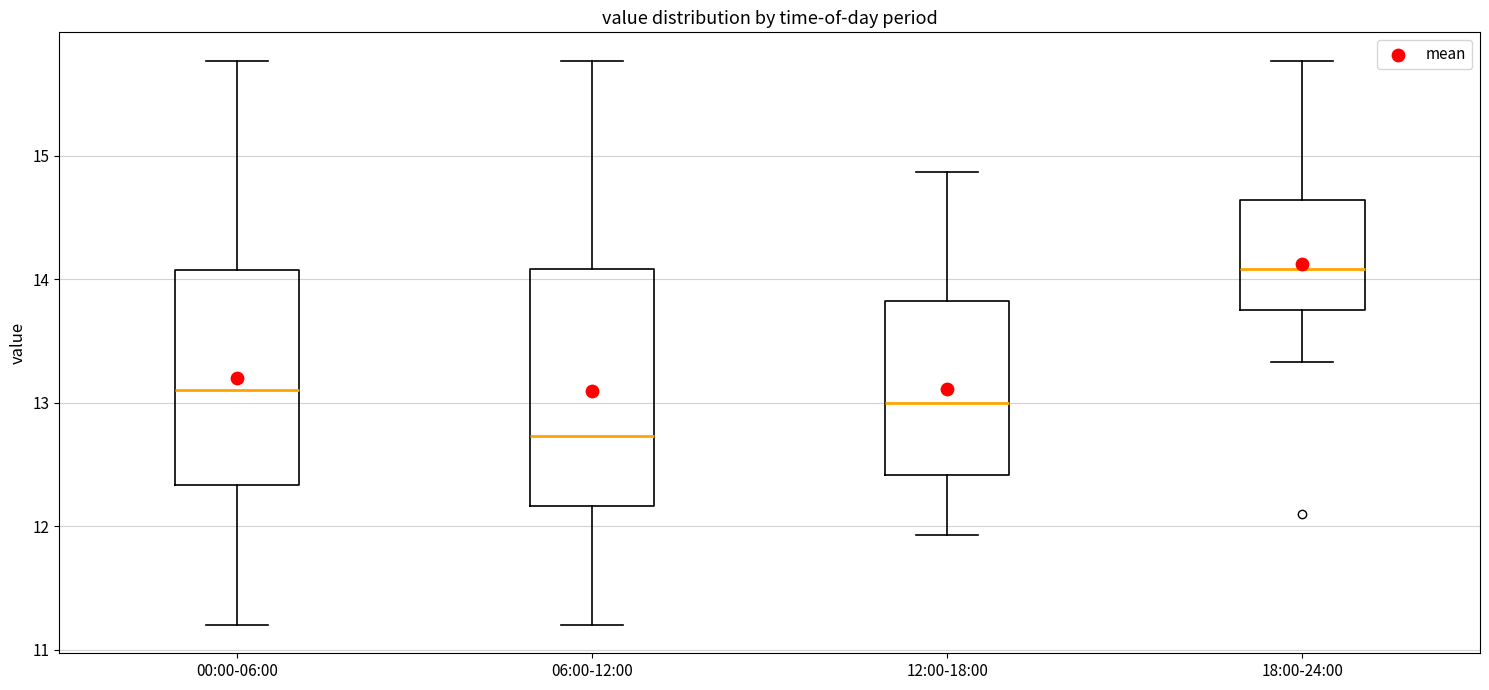

Which box has the highest median line?

18:00-24:00